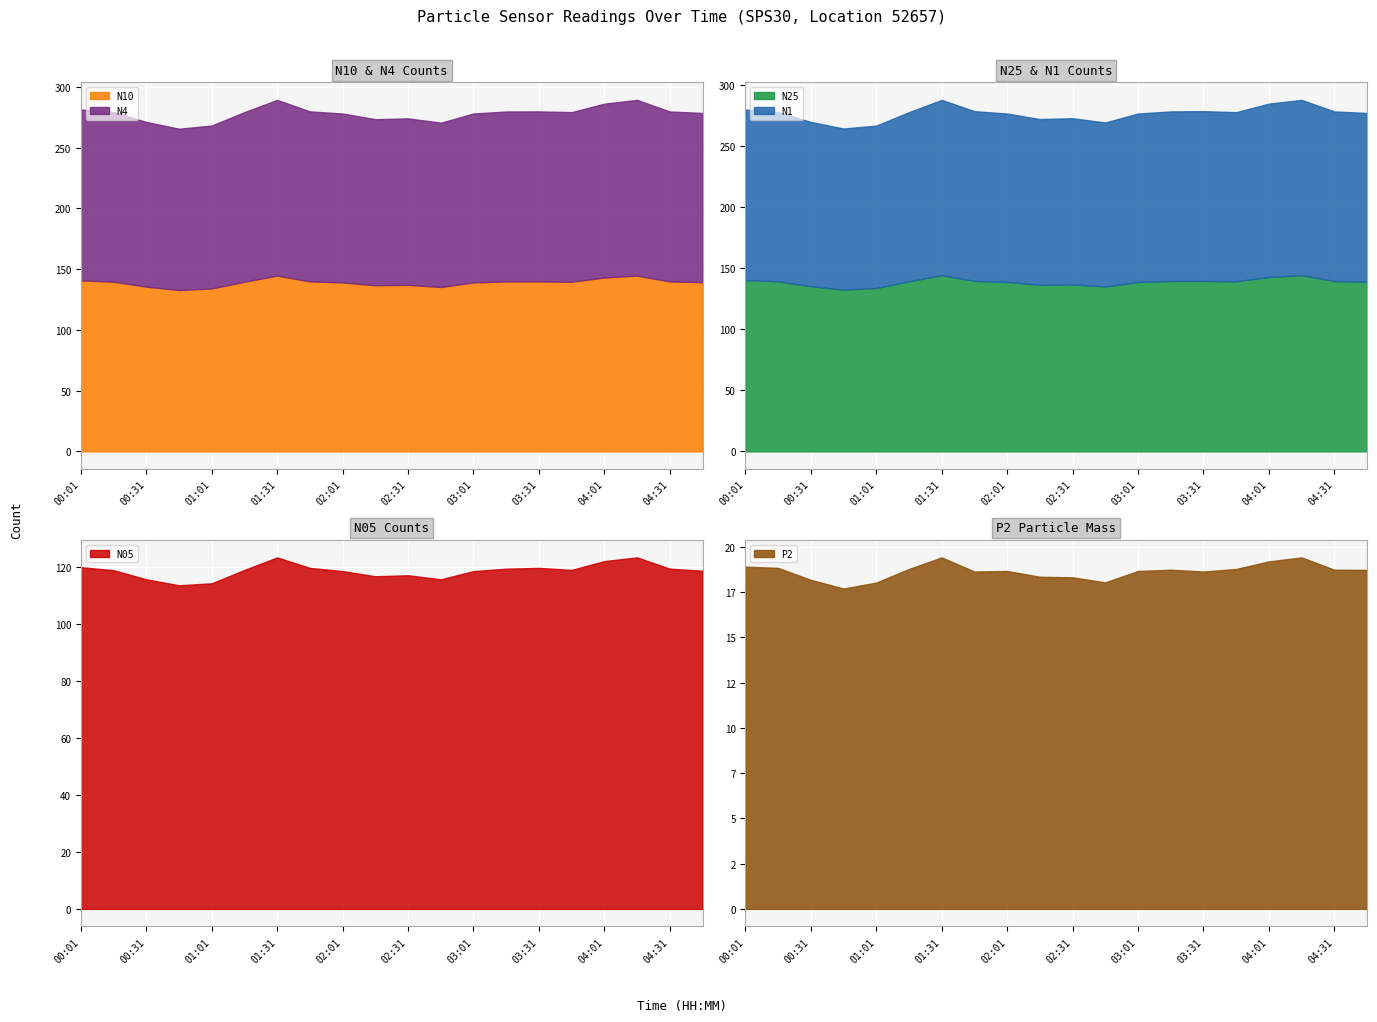

At which category is the sum across all series the highest?

01:31